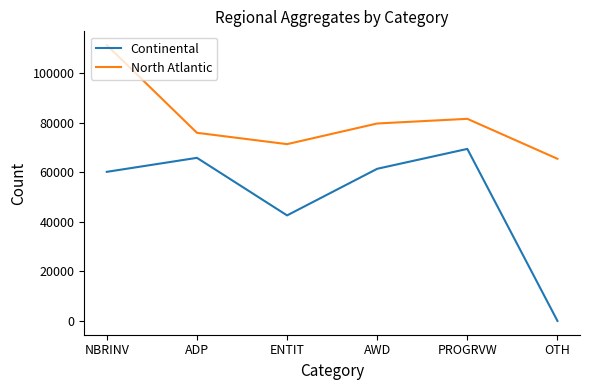

What is the total value across all series at NBRINV?

171381